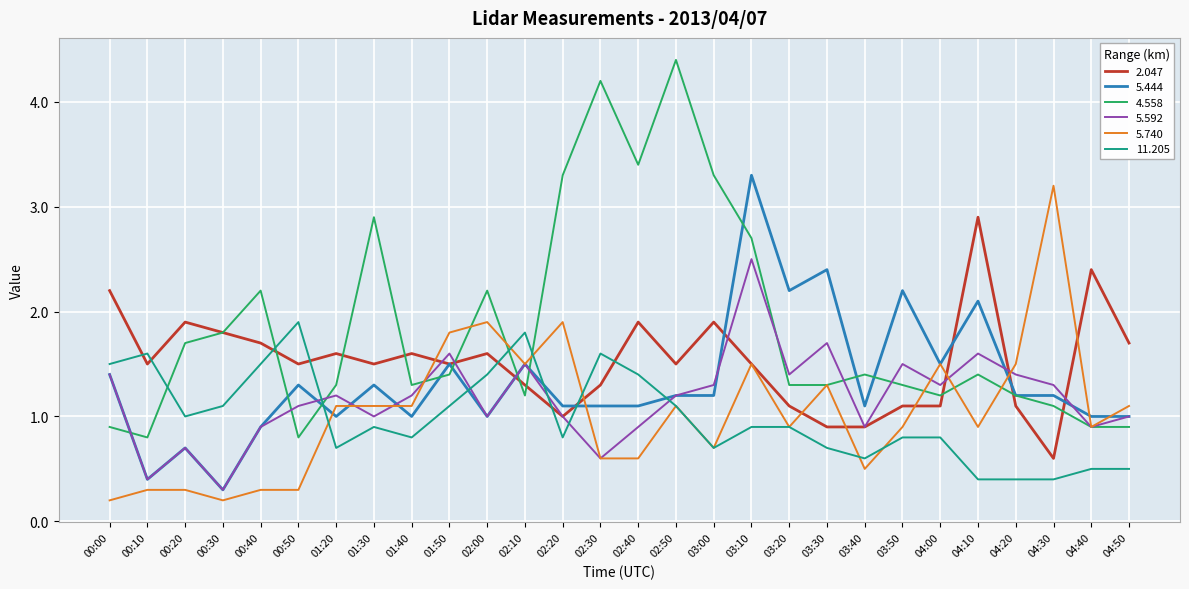

Reading left to right, list all the values displayed in this chart.

2.047: 2.2	1.5	1.9	1.8	1.7	1.5	1.6	1.5	1.6	1.5	1.6	1.3	1.0	1.3	1.9	1.5	1.9	1.5	1.1	0.9	0.9	1.1	1.1	2.9	1.1	0.6	2.4	1.7
5.444: 1.4	0.4	0.7	0.3	0.9	1.3	1.0	1.3	1.0	1.5	1.0	1.5	1.1	1.1	1.1	1.2	1.2	3.3	2.2	2.4	1.1	2.2	1.5	2.1	1.2	1.2	1.0	1.0
4.558: 0.9	0.8	1.7	1.8	2.2	0.8	1.3	2.9	1.3	1.4	2.2	1.2	3.3	4.2	3.4	4.4	3.3	2.7	1.3	1.3	1.4	1.3	1.2	1.4	1.2	1.1	0.9	0.9
5.592: 1.4	0.4	0.7	0.3	0.9	1.1	1.2	1.0	1.2	1.6	1.0	1.5	1.0	0.6	0.9	1.2	1.3	2.5	1.4	1.7	0.9	1.5	1.3	1.6	1.4	1.3	0.9	1.0
5.740: 0.2	0.3	0.3	0.2	0.3	0.3	1.1	1.1	1.1	1.8	1.9	1.5	1.9	0.6	0.6	1.1	0.7	1.5	0.9	1.3	0.5	0.9	1.5	0.9	1.5	3.2	0.9	1.1
11.205: 1.5	1.6	1.0	1.1	1.5	1.9	0.7	0.9	0.8	1.1	1.4	1.8	0.8	1.6	1.4	1.1	0.7	0.9	0.9	0.7	0.6	0.8	0.8	0.4	0.4	0.4	0.5	0.5